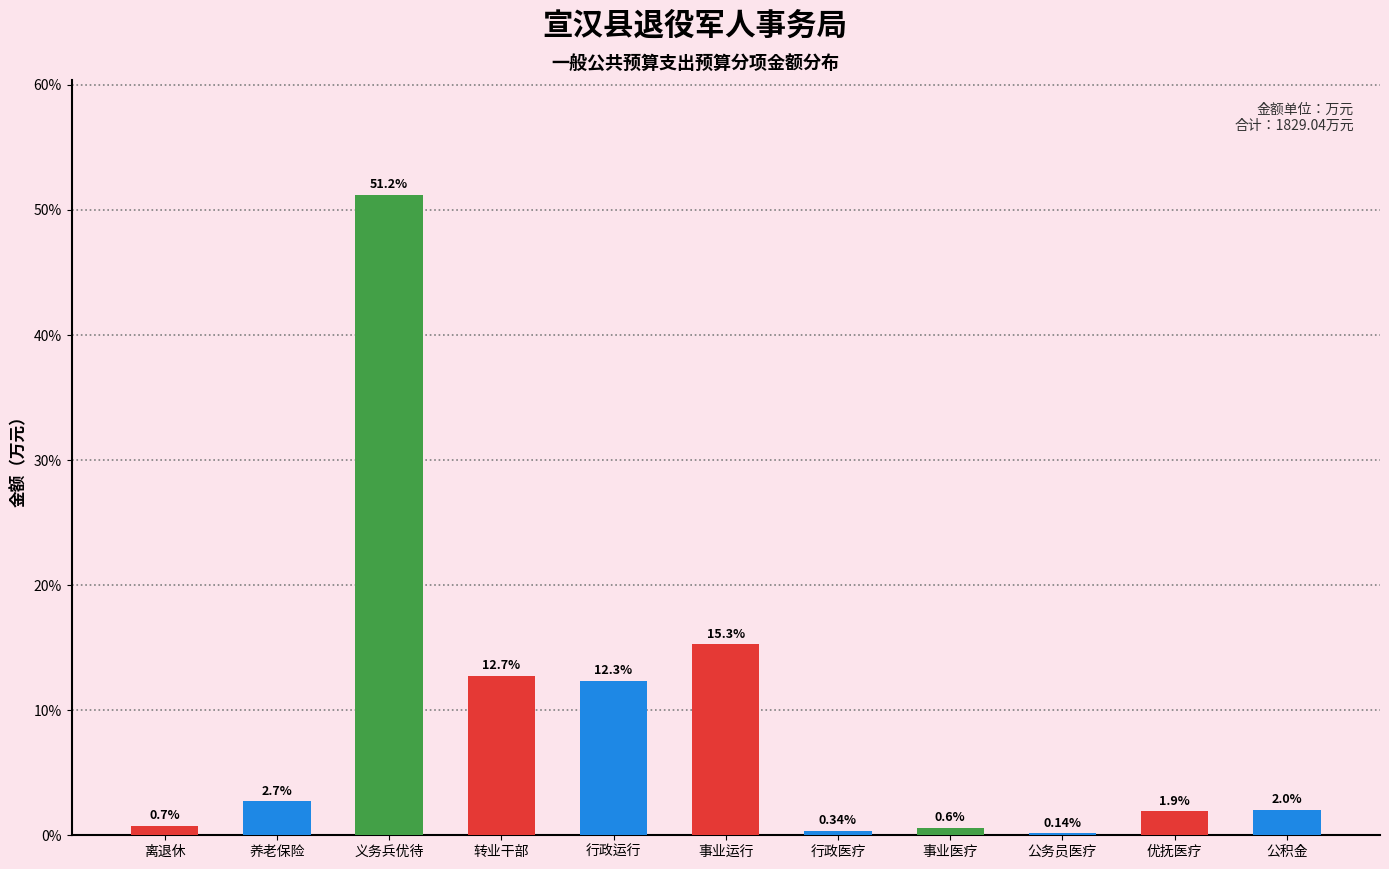

What is the change in value from 义务兵优待 to 公积金?

-49.2